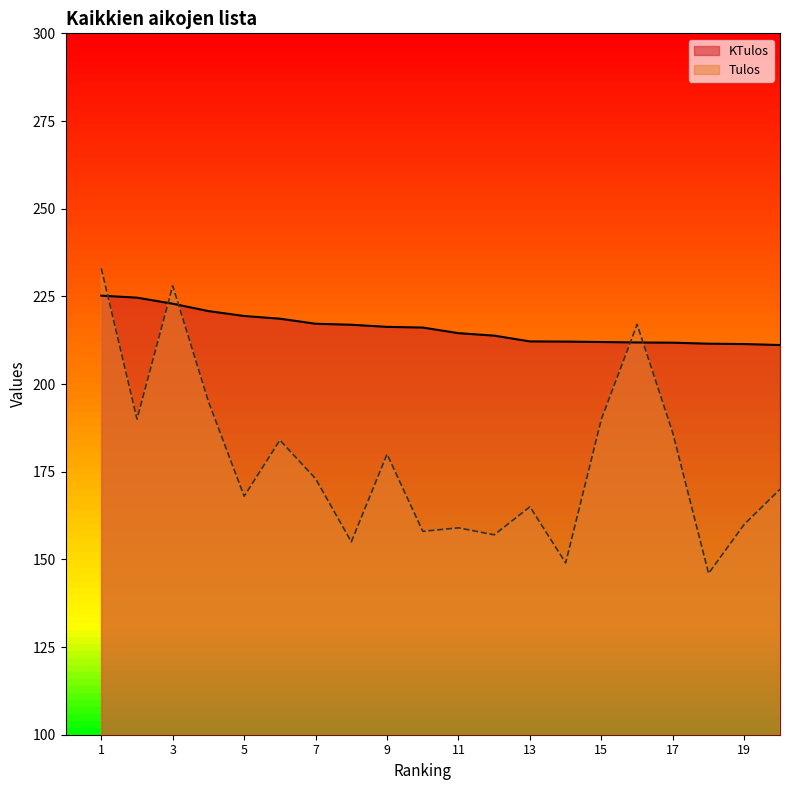

The value of KTulos at 20 is 211.1. True or false?

True